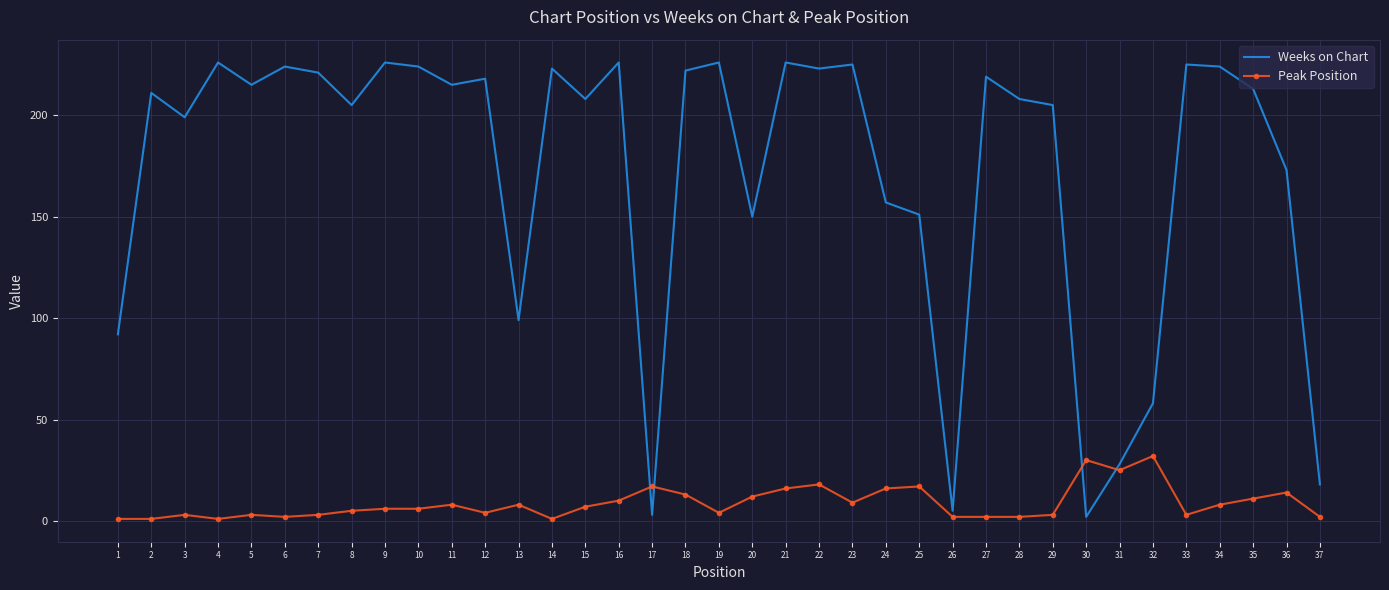

At which category does Weeks on Chart reach its first local peak?

2